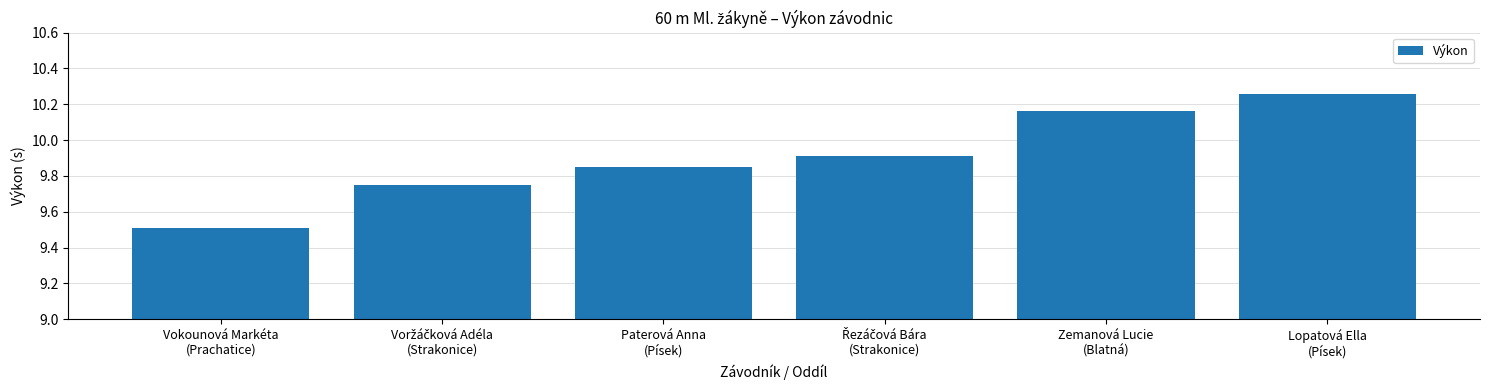

How many values are between 9 and 10?

4